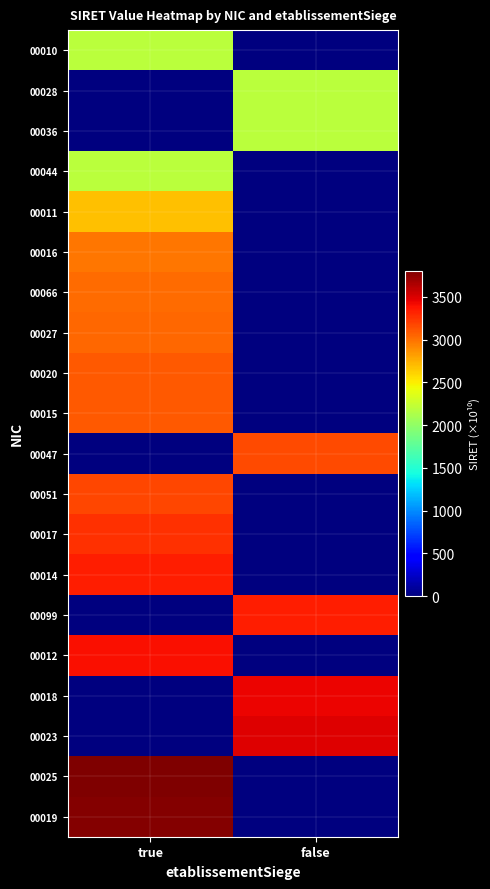

Which category has the lowest value across all series?

false